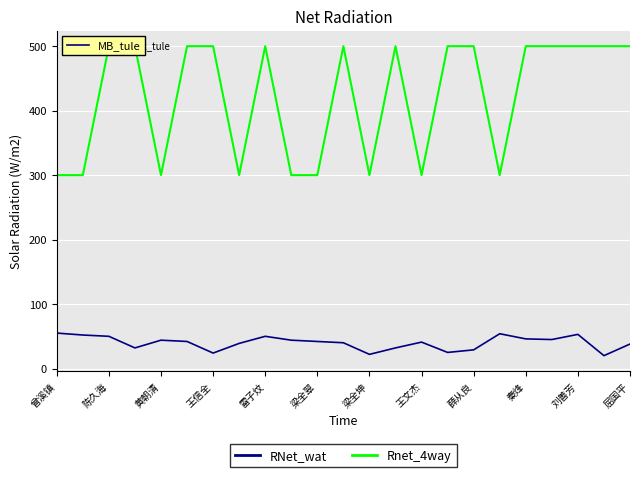

Rank the series by their average value, from lowest to highest.

RNet_wat, Rnet_4way